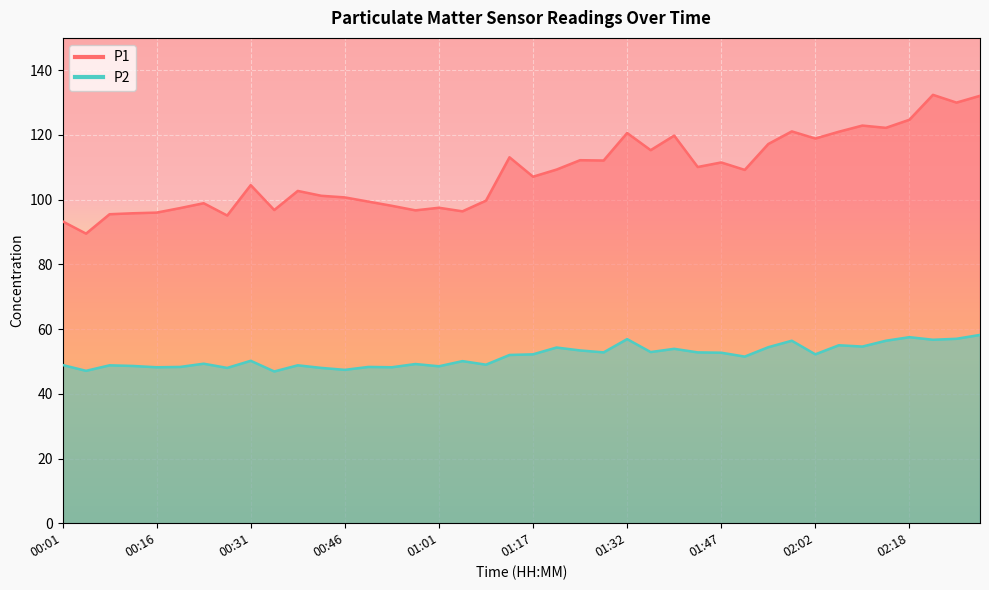

At which category is the sum across all series the highest?

02:30